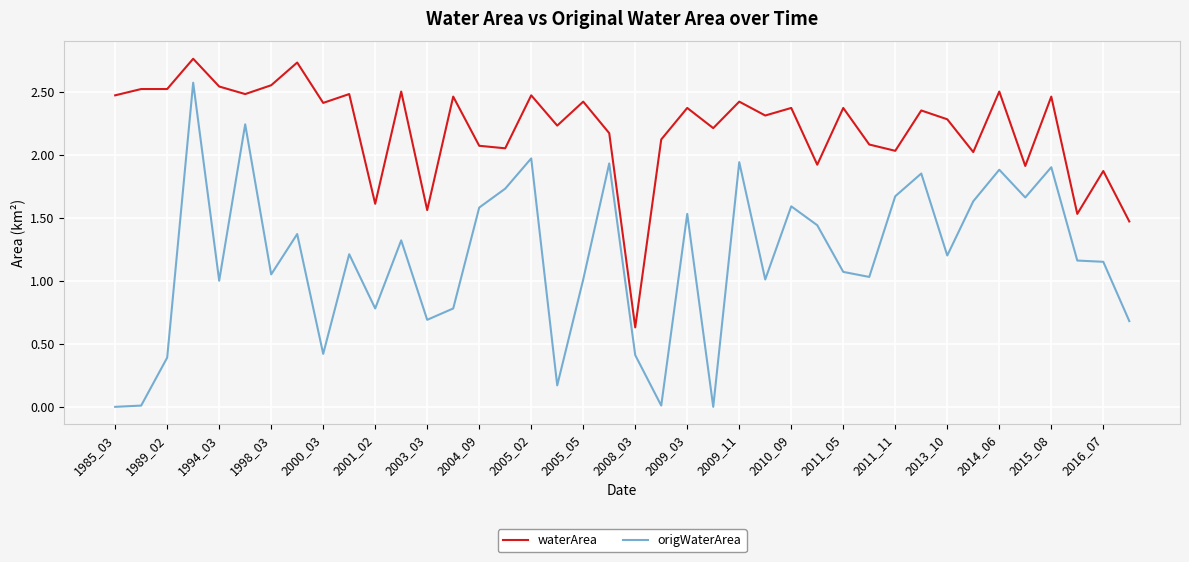

Which series has the largest total across all categories?

waterArea